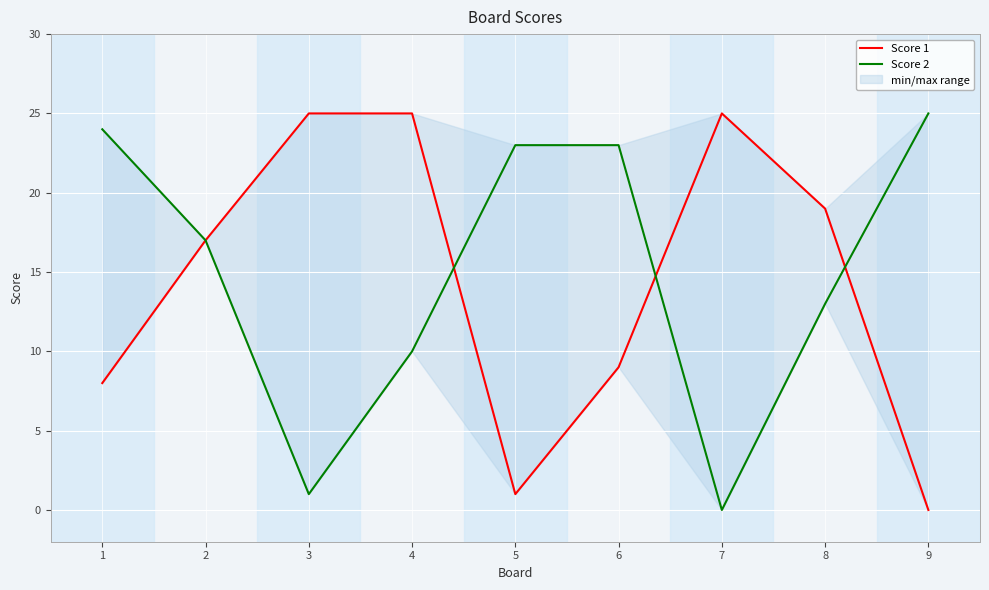

At which category does Score 1 reach its first local valley?

5